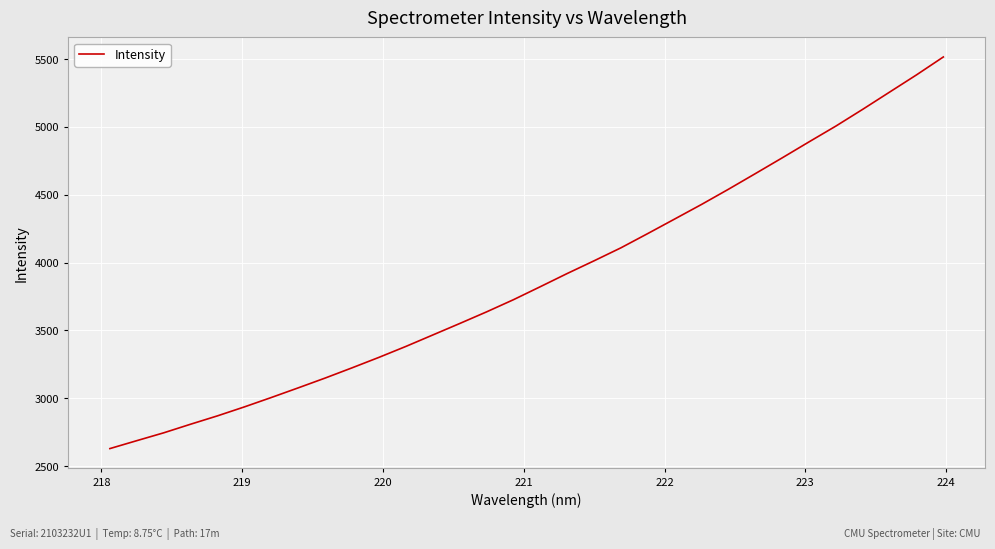

What is the maximum value shown in the chart?

5516.1